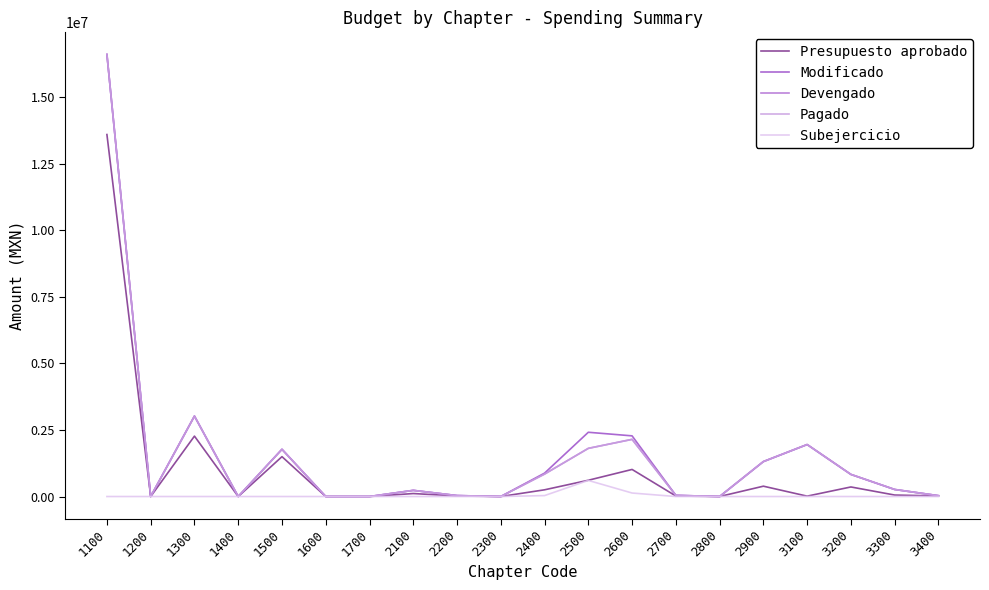

List the labels in order of Presupuesto aprobado value, smallest first.

1200, 1400, 1600, 1700, 2300, 2800, 3100, 2700, 3400, 2200, 3300, 2100, 2400, 3200, 2900, 2500, 2600, 1500, 1300, 1100